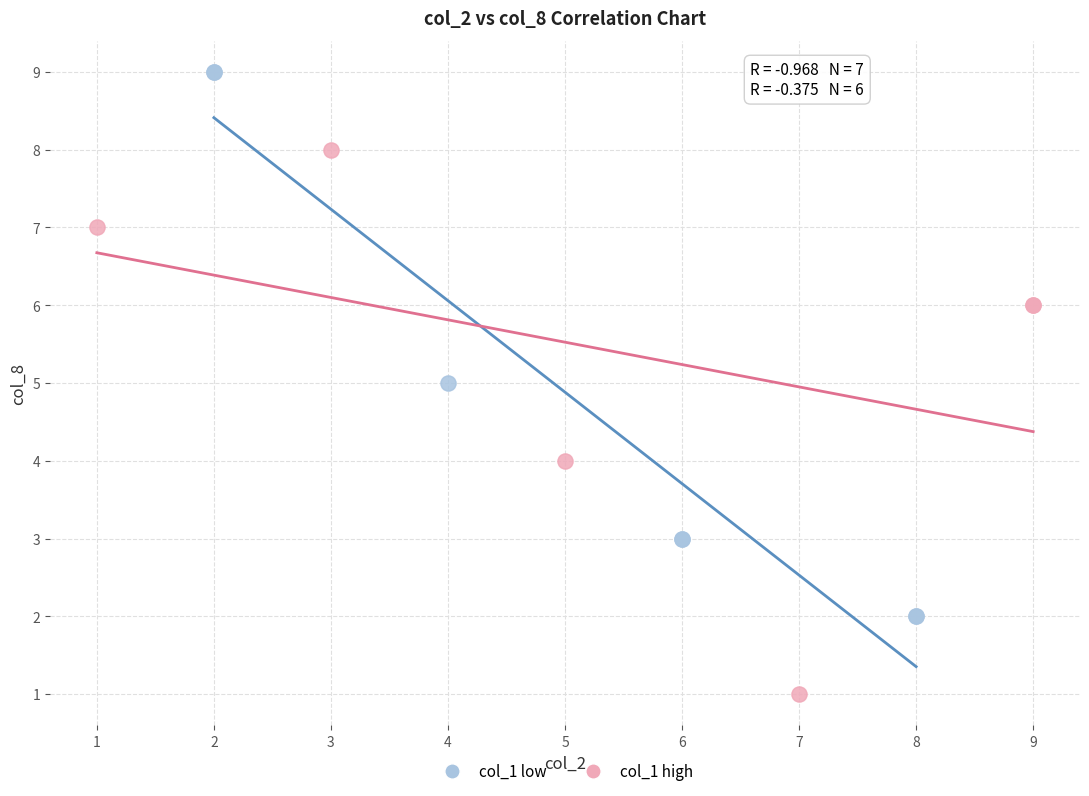

Which series contains the highest Y value?

col_1 low